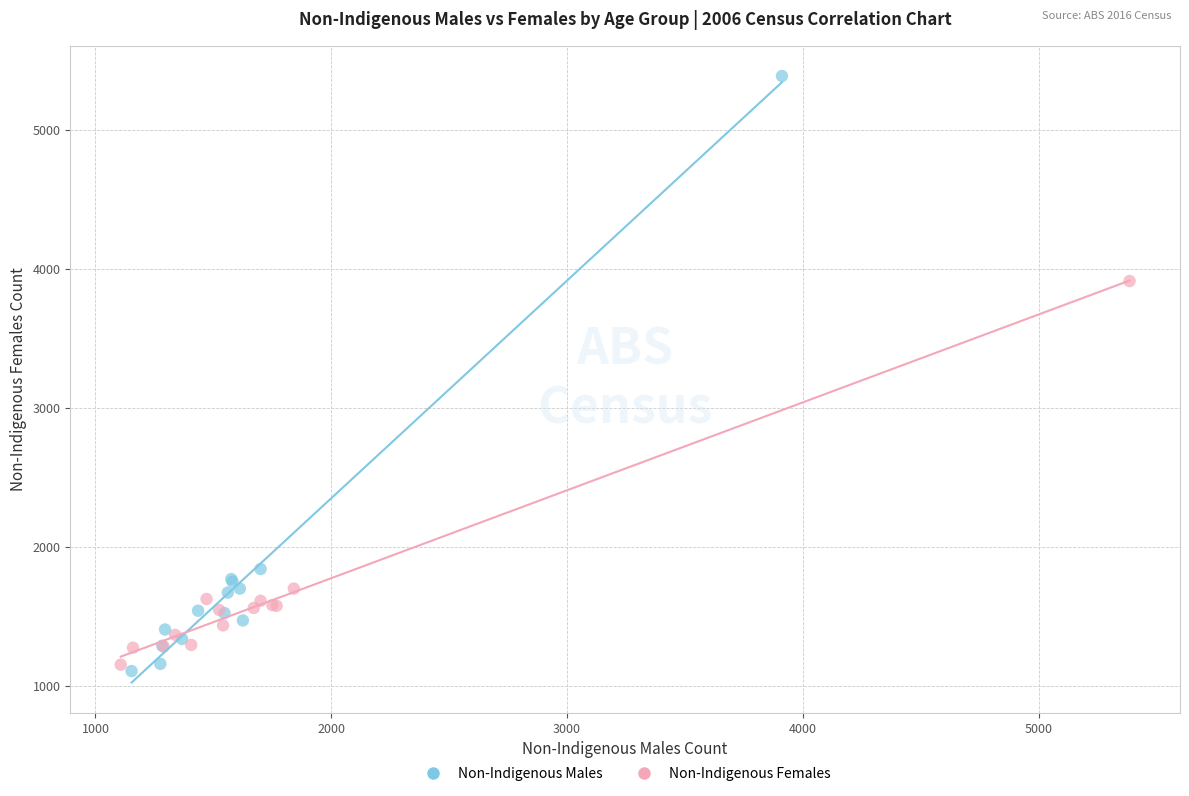

Which series has the widest spread of Y values?

Non-Indigenous Males